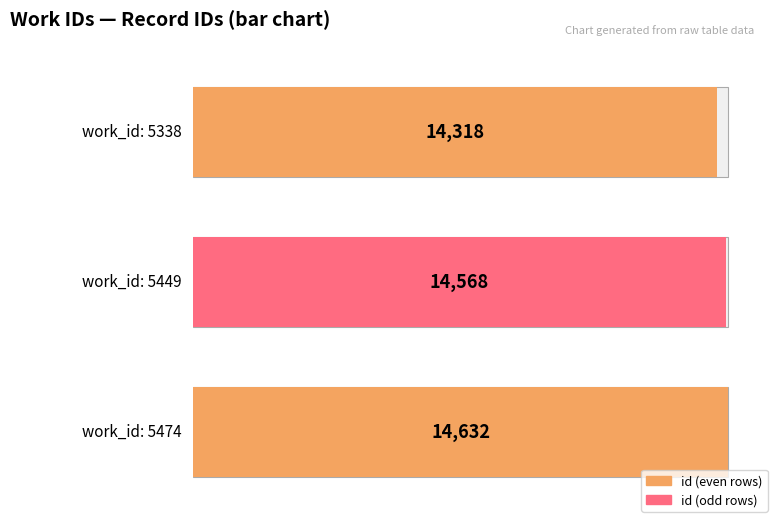

Between 5449 and 5474, which is larger?

5474